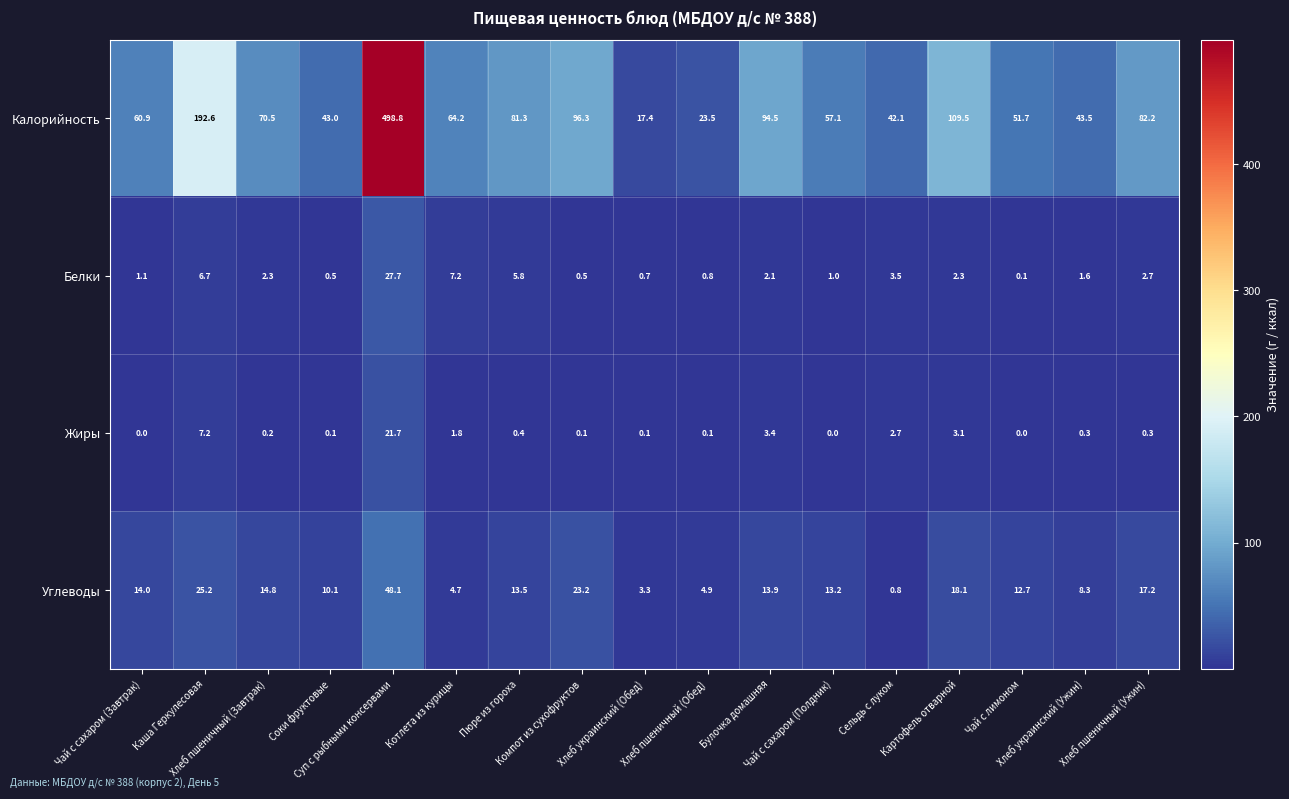

List the series in order of their peak value, lowest first.

Жиры, Белки, Углеводы, Калорийность